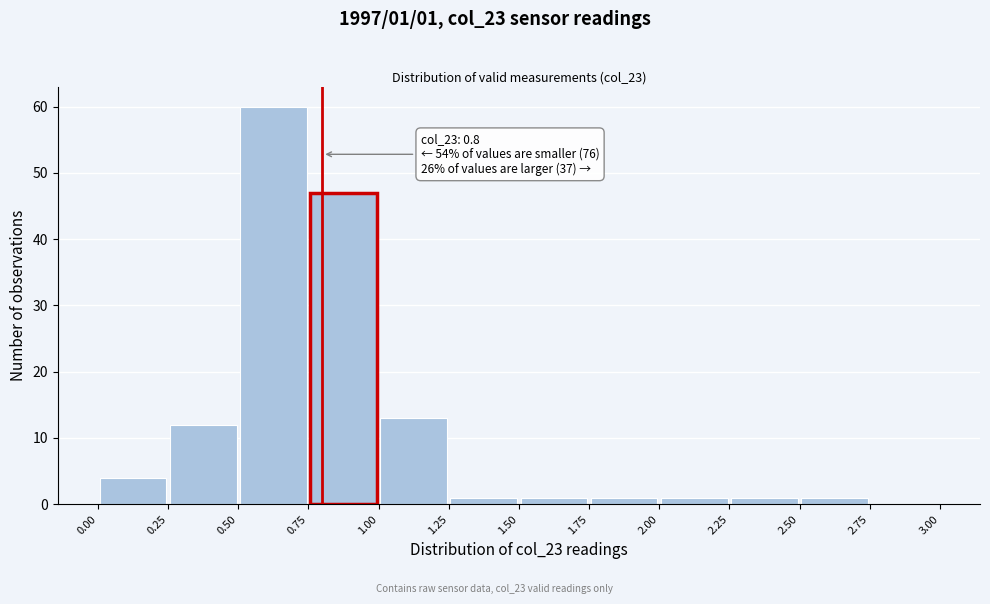

Over which range of the x-axis is the bar tallest?

0.50 to 0.75